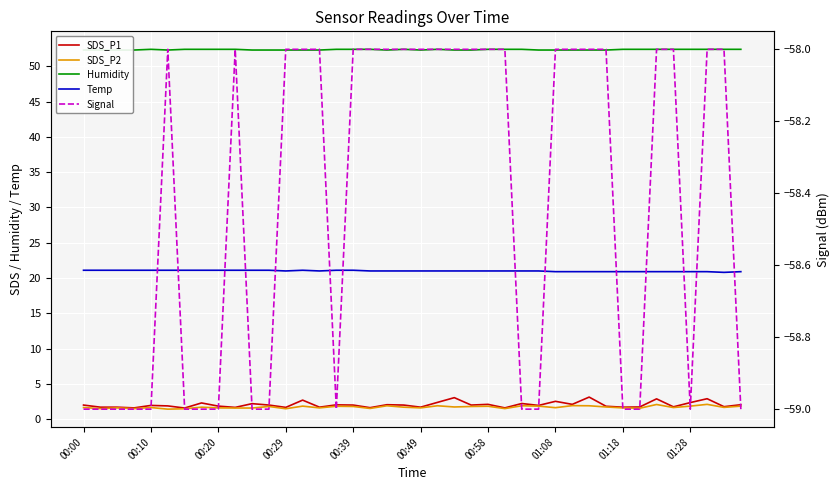

Is the value of Humidity at 01:08 greater than the value of SDS_P2 at 21?

Yes